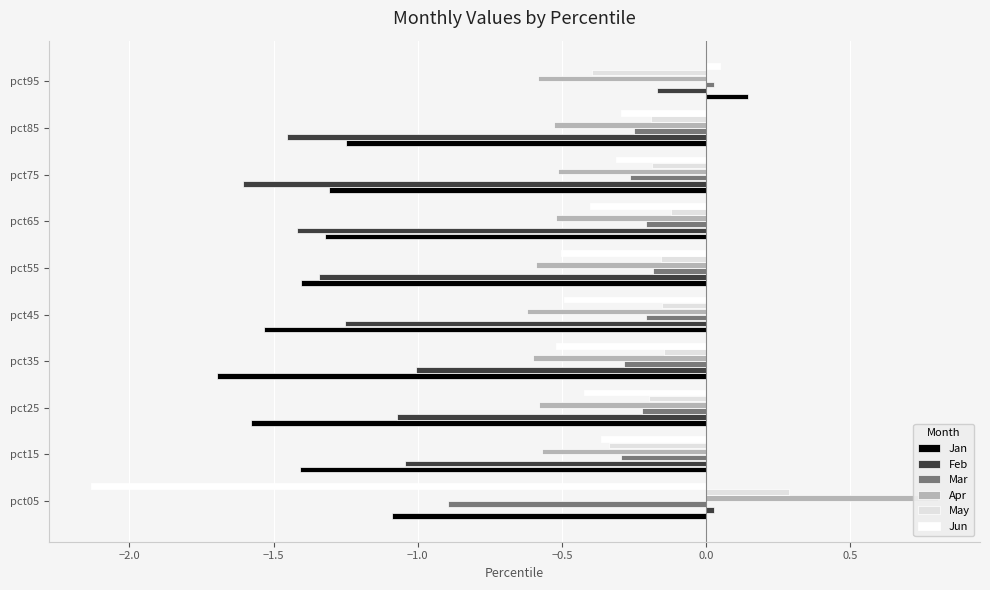

The value of Feb at pct95 is -0.1. True or false?

False